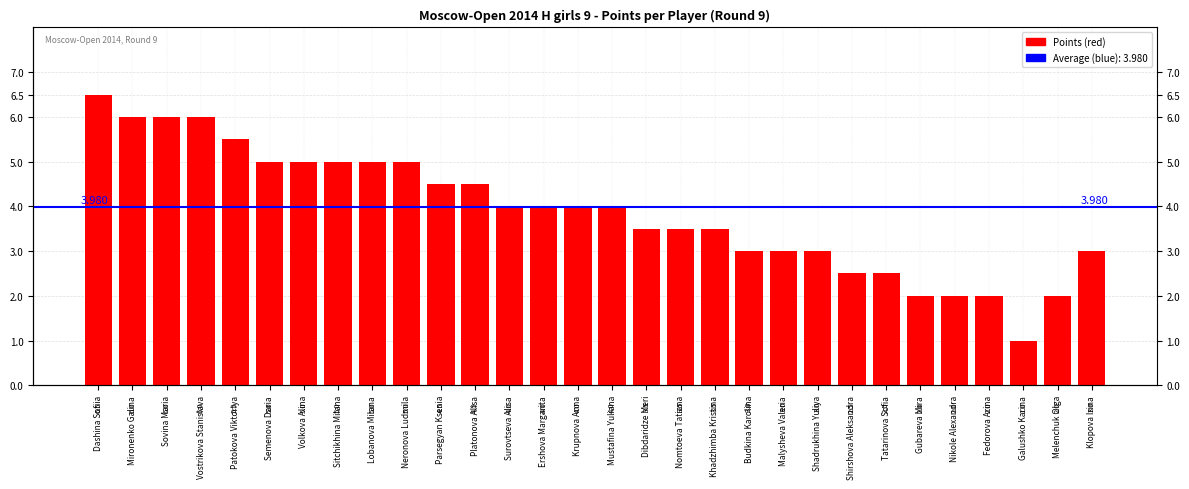

Reading left to right, what are all the values shown in this chart?

Dashina Sofiia=6.5	Mironenko Galina=6.0	Sovina Maria=6.0	Vostrikova Stanislava=6.0	Patokova Viktoriya=5.5	Semenova Daria=5.0	Volkova Alina=5.0	Sitchikhina Milana=5.0	Lobanova Milana=5.0	Neronova Ludmila=5.0	Parsegyan Ksenia=4.5	Platonova Alisa=4.5	Surovtseva Alisa=4.0	Ershova Margarita=4.0	Krupnova Anna=4.0	Mustafina Yuliana=4.0	Dibdaridze Meri=3.5	Nomtoeva Tatiana=3.5	Khadzhimba Kristina=3.5	Budkina Karolina=3.0	Malysheva Valeria=3.0	Shadrukhina Yuliya=3.0	Shirshova Aleksandra=2.5	Tatarinova Sofia=2.5	Gubareva Mira=2.0	Nikole Alexandra=2.0	Fedorova Arina=2.0	Galushko Karina=1.0	Melenchuk Olga=2.0	Klopova Irina=3.0